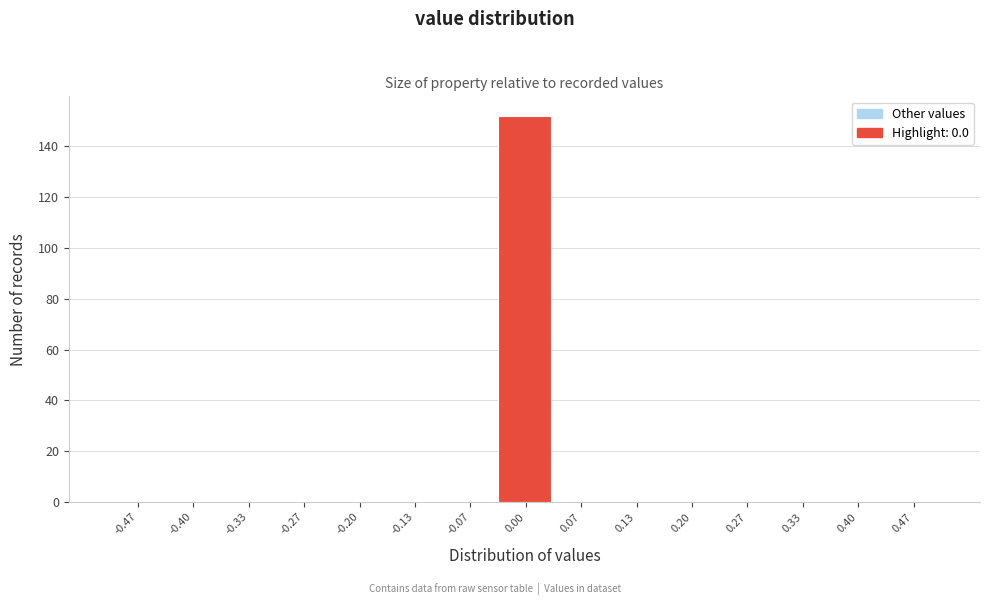

Reading left to right, transcribe this chart: for each bar, give the range it covers on the x-axis and its height. Neither the bar edges nor the heights are printed on the chart, so give them approximately, as read against the axes.

-0.50 to -0.43: 0
-0.43 to -0.37: 0
-0.37 to -0.30: 0
-0.30 to -0.23: 0
-0.23 to -0.17: 0
-0.17 to -0.10: 0
-0.10 to -0.03: 0
-0.03 to 0.03: 152
0.03 to 0.10: 0
0.10 to 0.17: 0
0.17 to 0.23: 0
0.23 to 0.30: 0
0.30 to 0.37: 0
0.37 to 0.43: 0
0.43 to 0.50: 0